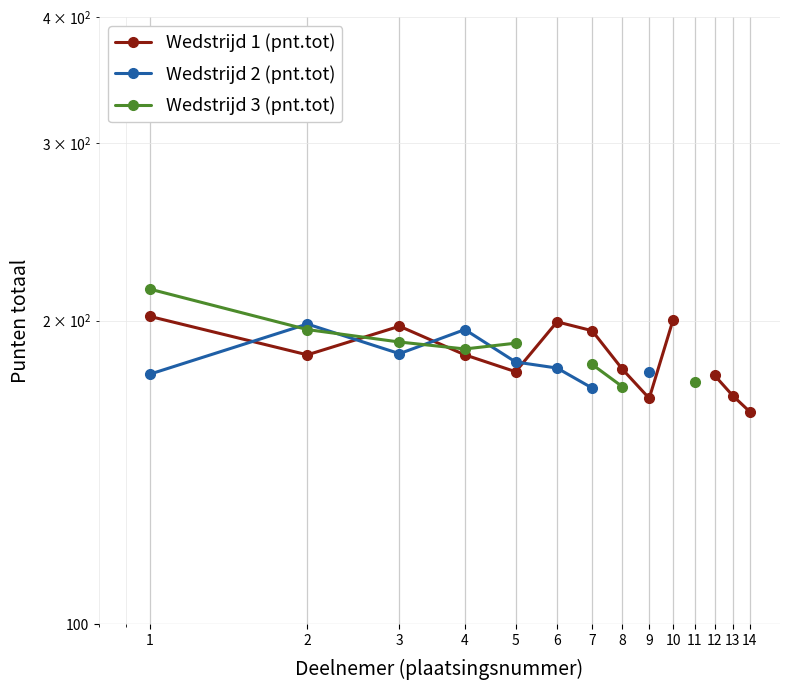

What is the difference between the Wedstrijd 3 (pnt.tot) values at 1 and 11?

41.0